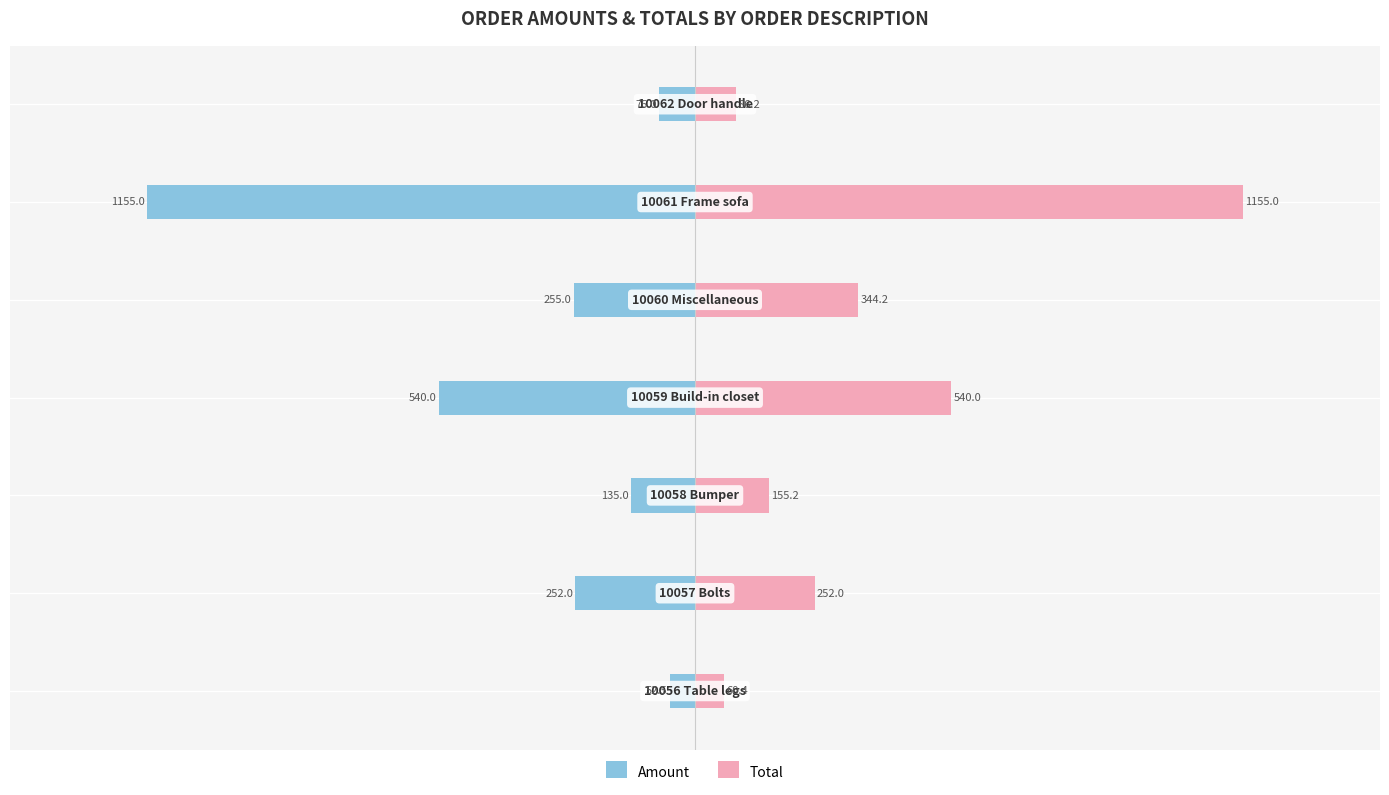

What is the difference between the maximum and second lowest values in the Total series?

1068.8